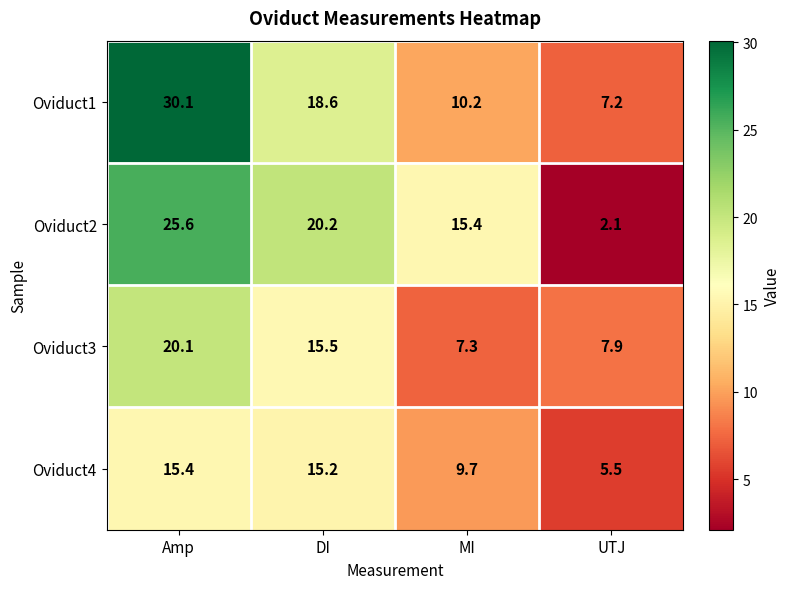

Which series changed the most between Amp and DI?

Oviduct1